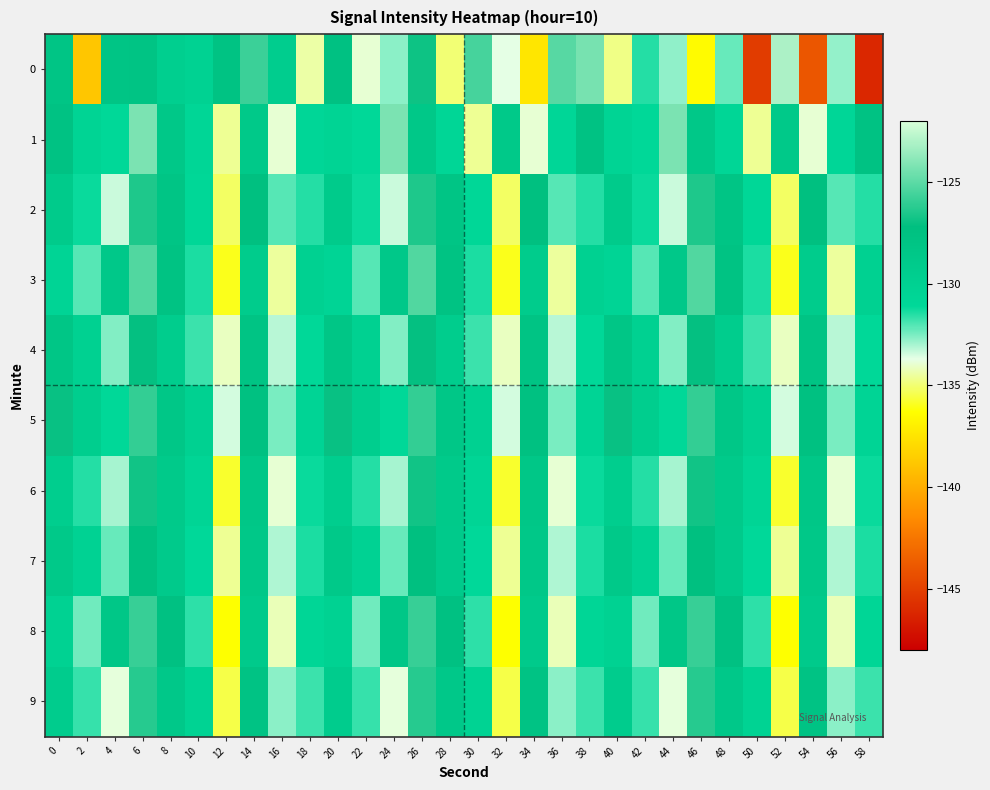

How many categories are shown in the chart?

30